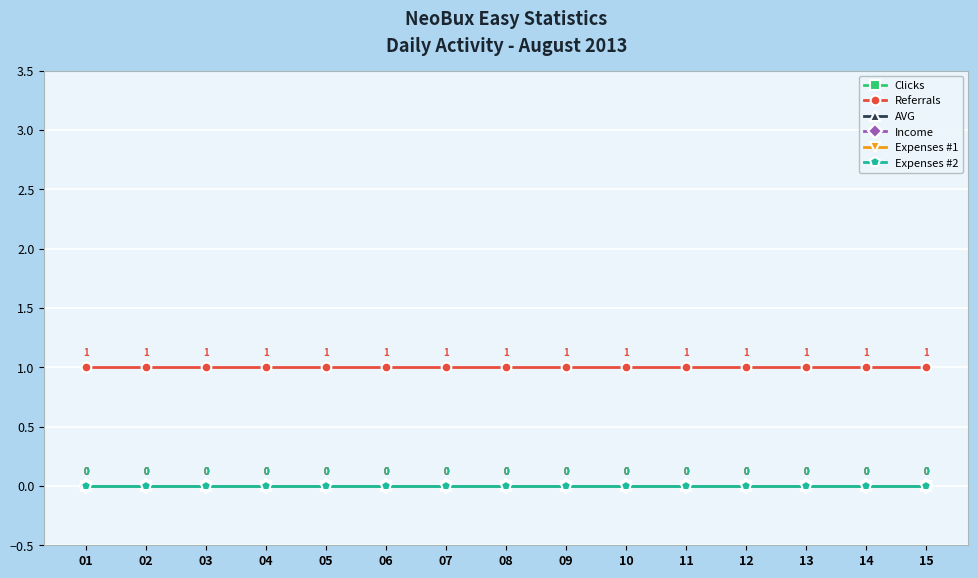

True or false: Expenses #1 and Clicks intersect in this chart.

False